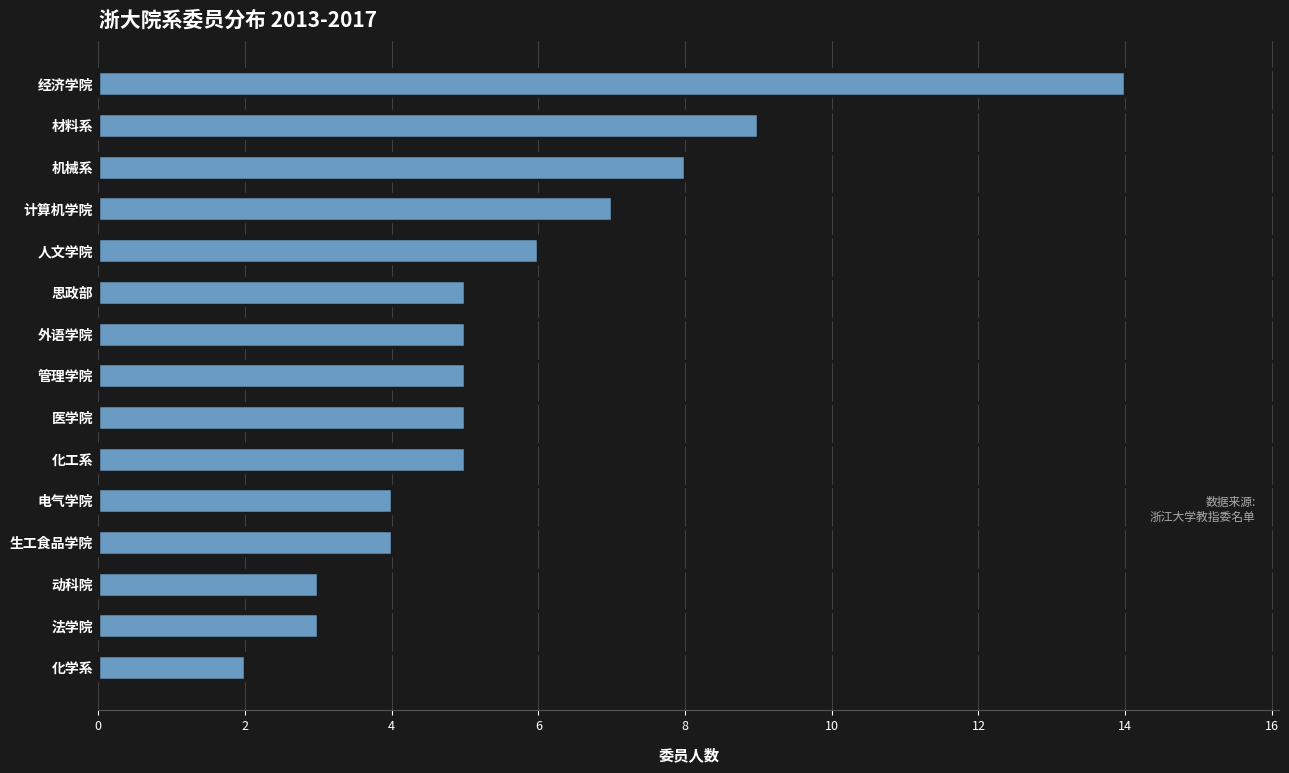

What is the difference between the values at 计算机学院 and 电气学院?

3